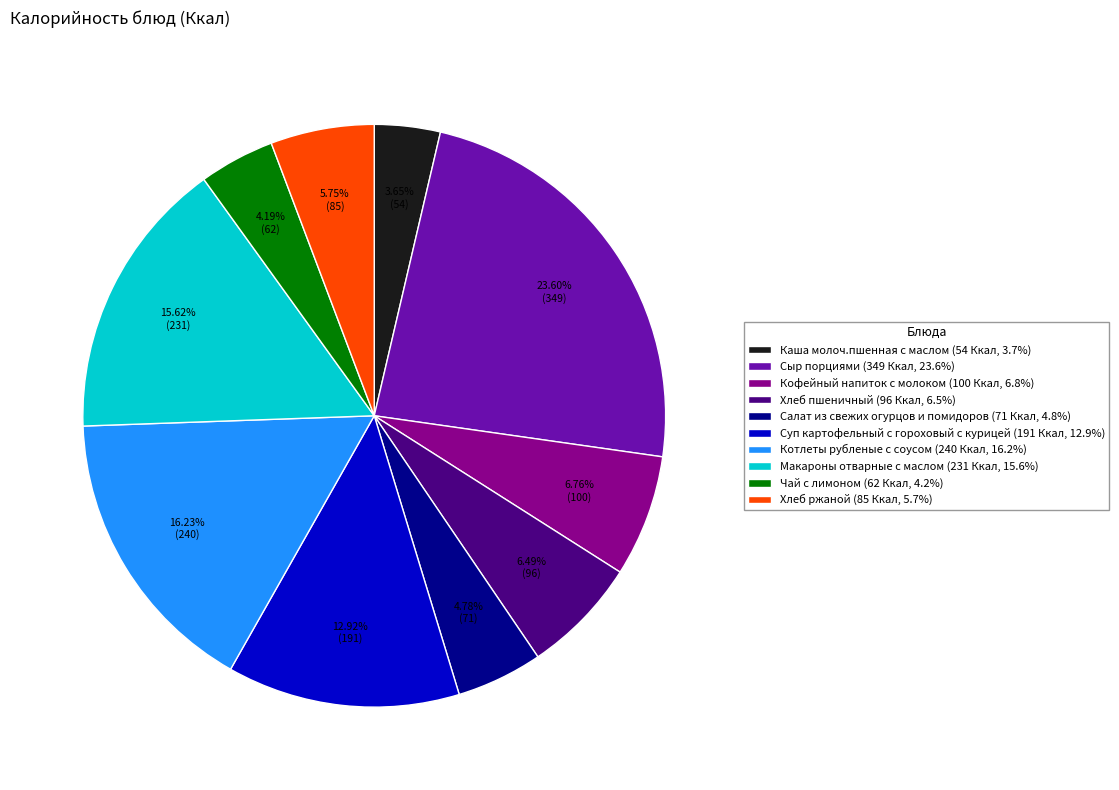

The Хлеб ржаной slice represents 6% of the pie. True or false?

True